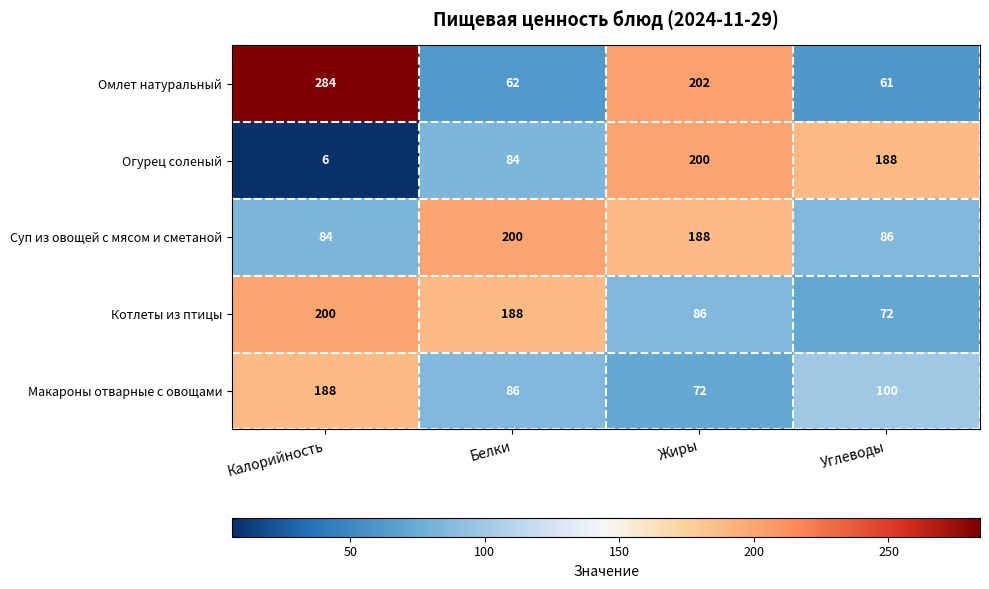

What is the sum of all Омлет натуральный values?

609